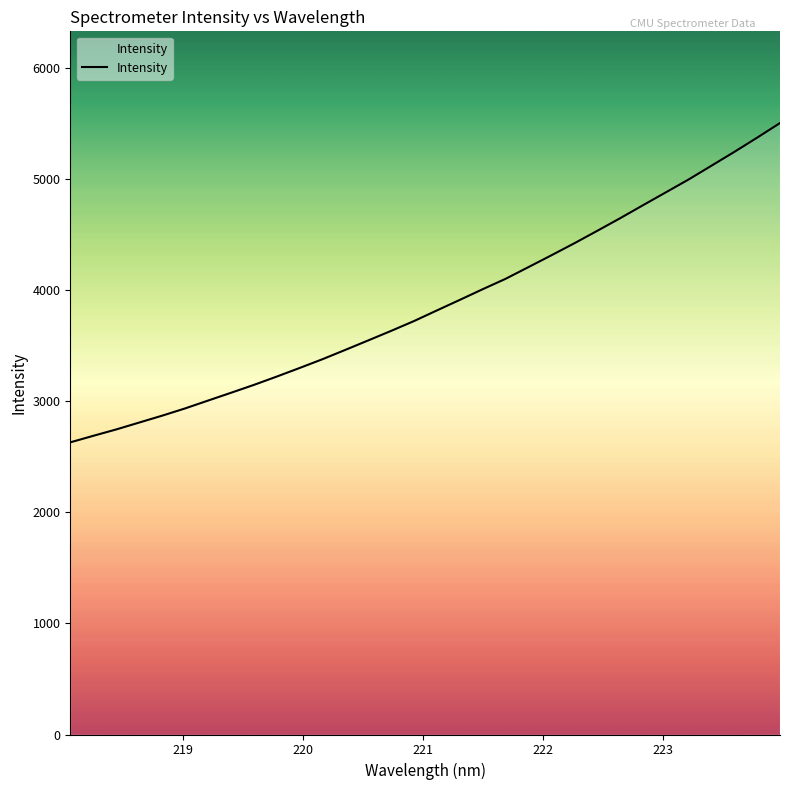

What is the minimum value shown in the chart?

2628.5